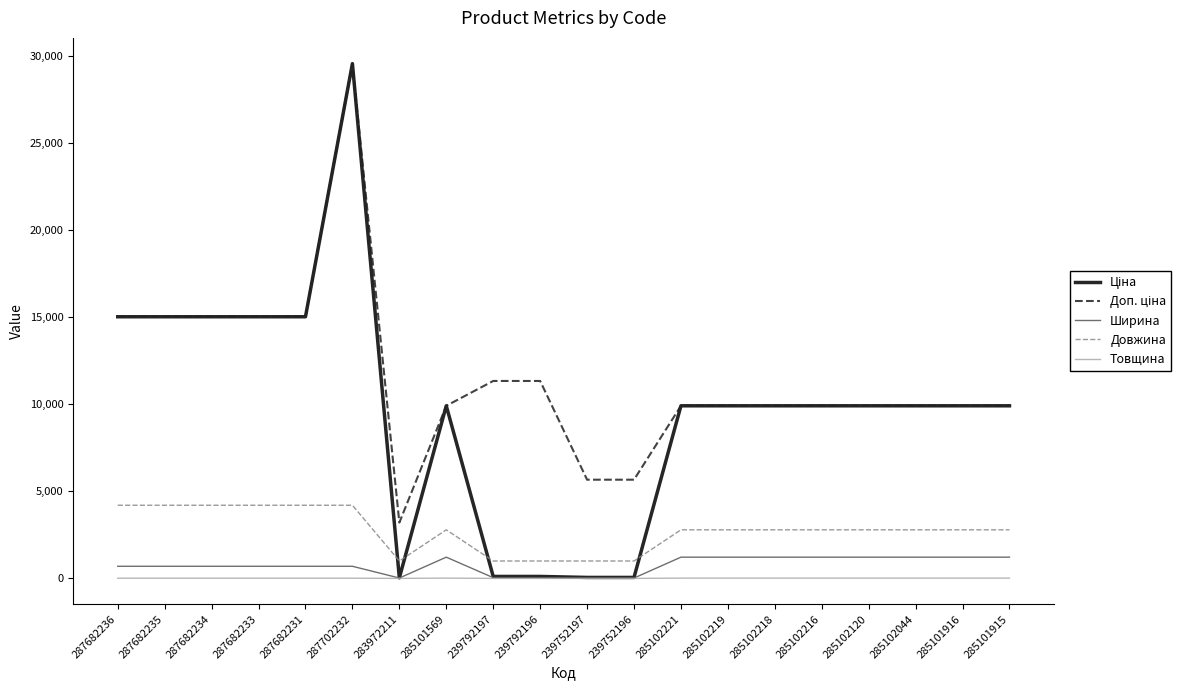

At which category is the sum across all series the highest?

287702232